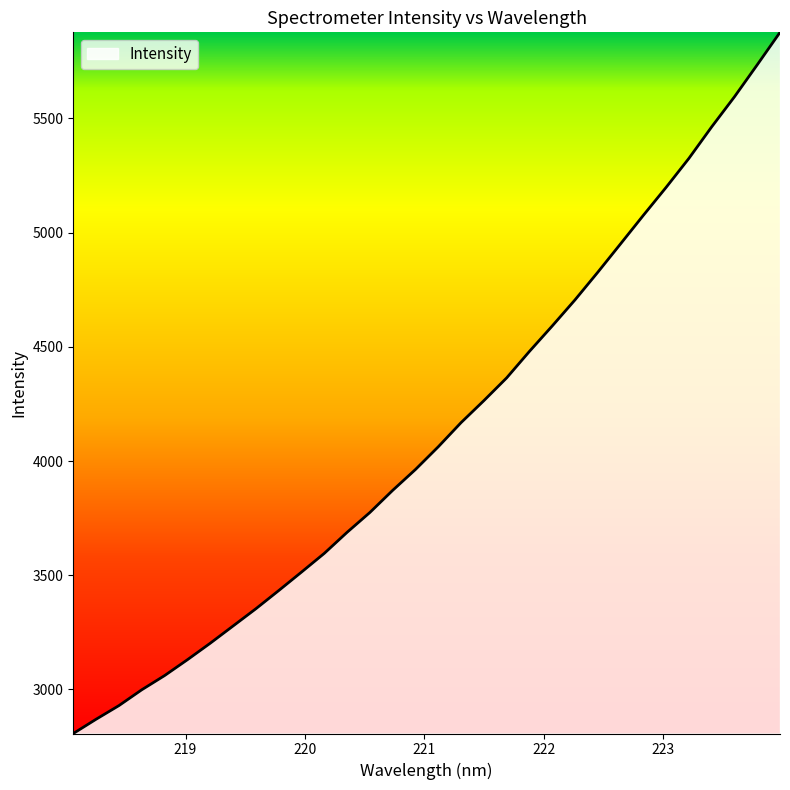

What is the maximum value shown in the chart?

5876.7